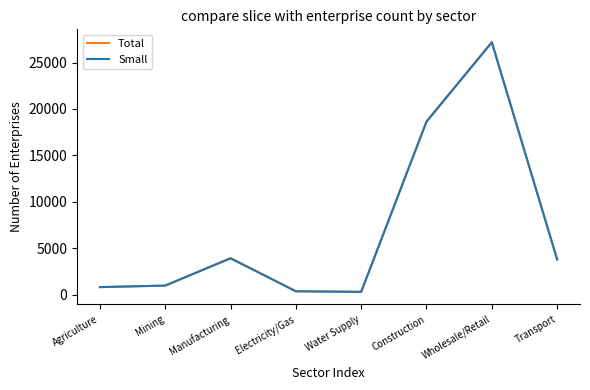

What is the approximate value of Total at Agriculture?

799